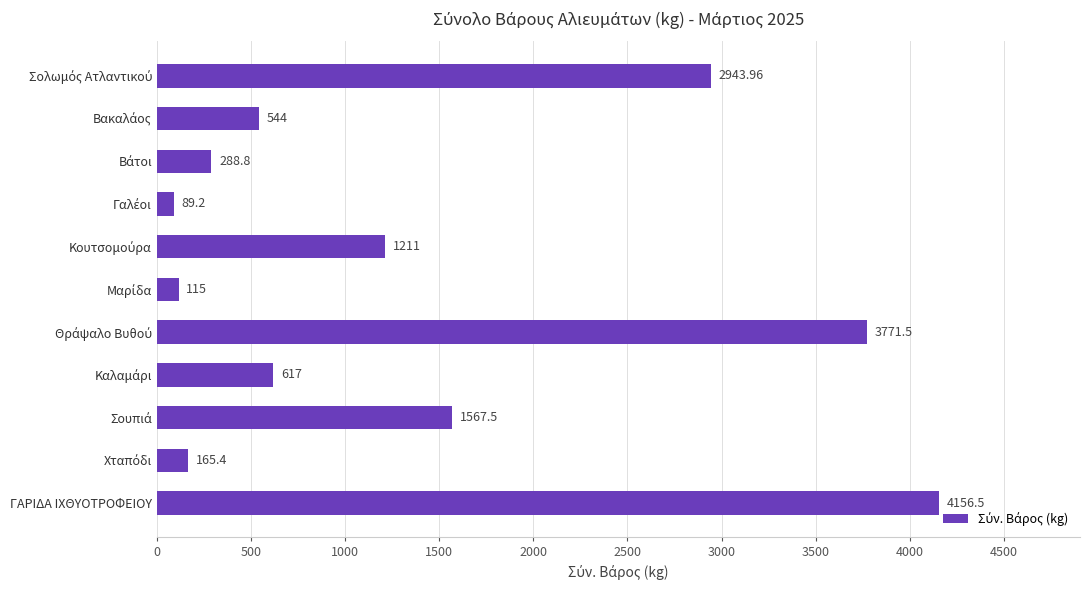

How many values are below 617?

5